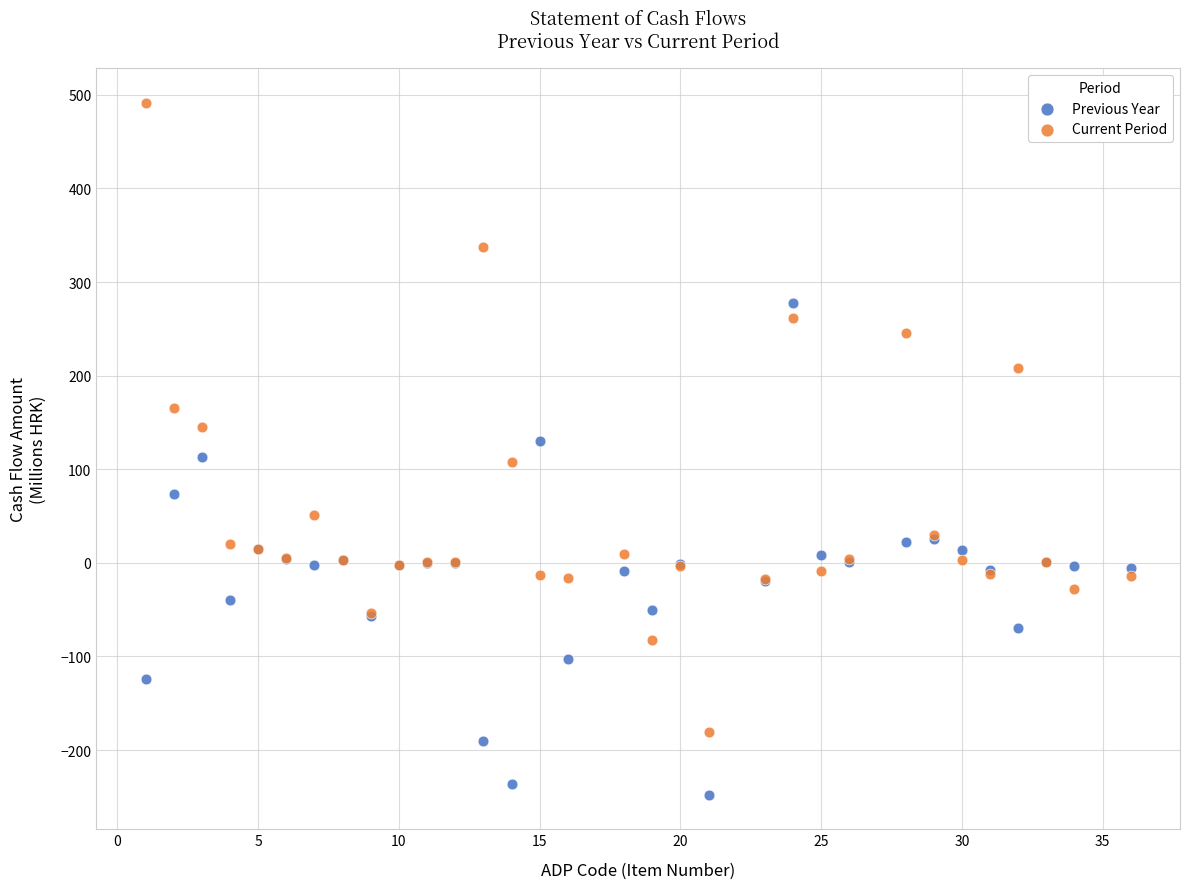

Which series reaches the minimum Y coordinate?

Previous Year